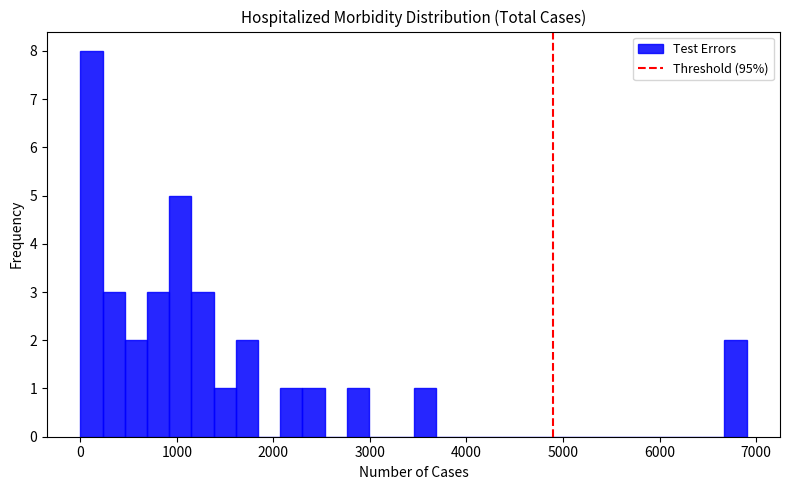

Around what value on the x-axis is the tallest bar? Give the approximate position of its centre, as read against the axis.

100